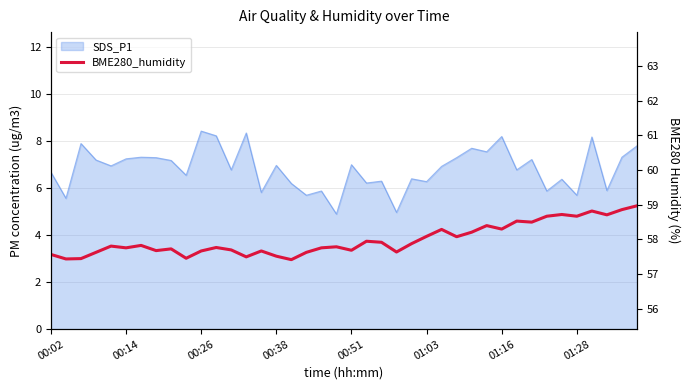

The chart shows a value of 57.6 at 23. True or false?

True